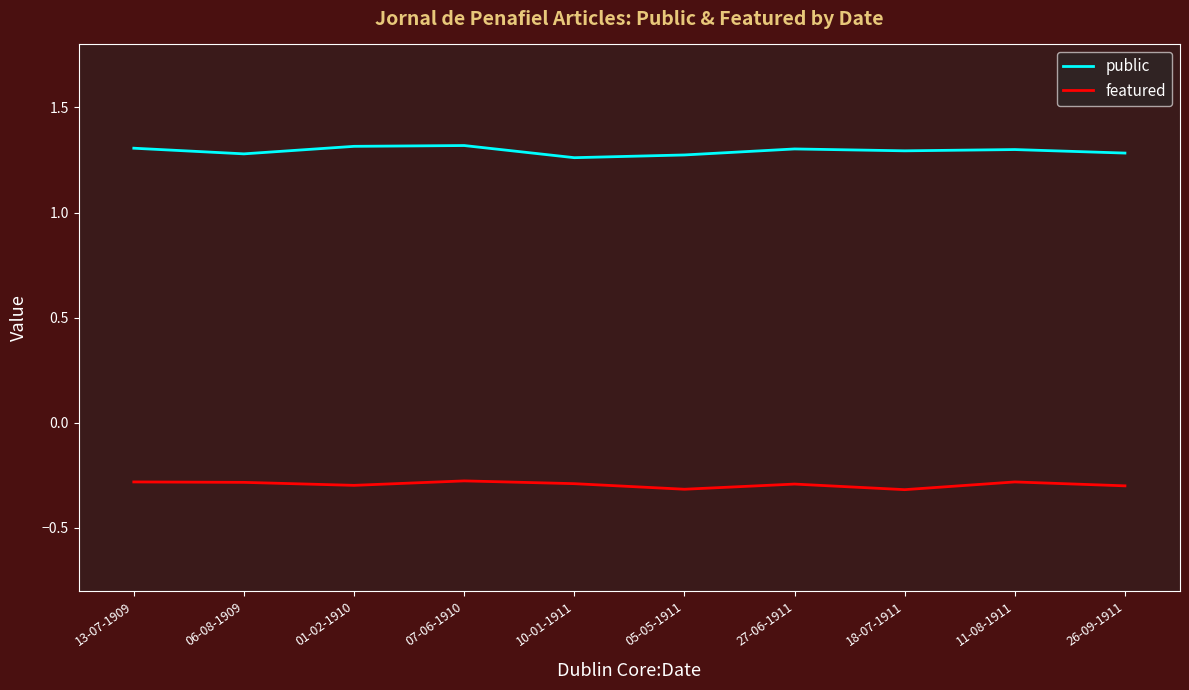

List the series in order of their peak value, highest first.

public, featured